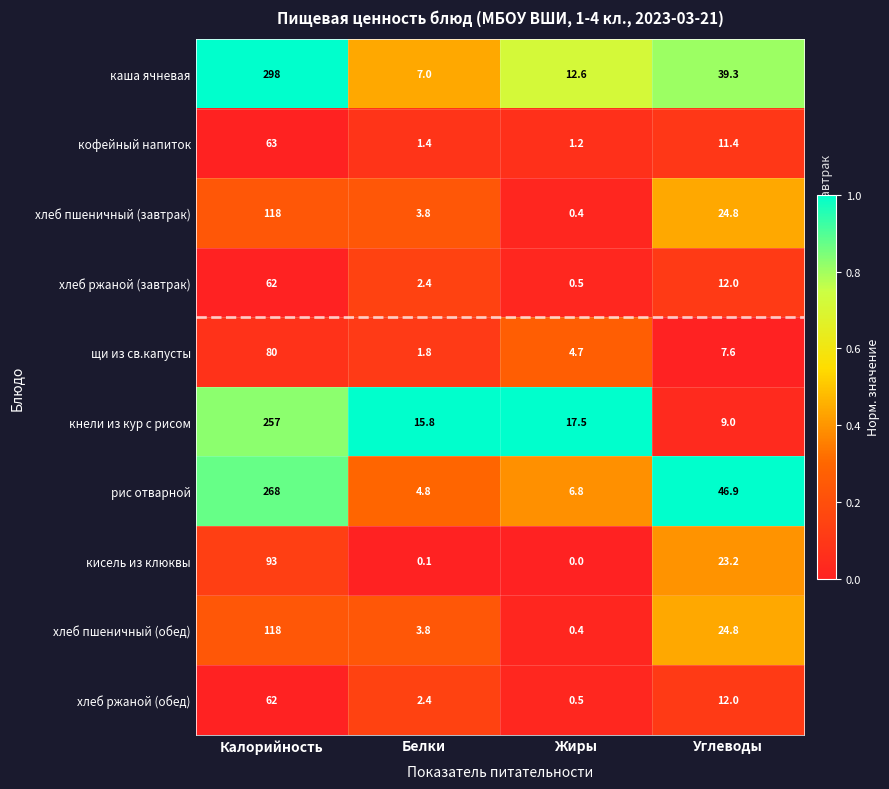

What is the difference between the second highest and second lowest values in the каша ячневая series?

26.7